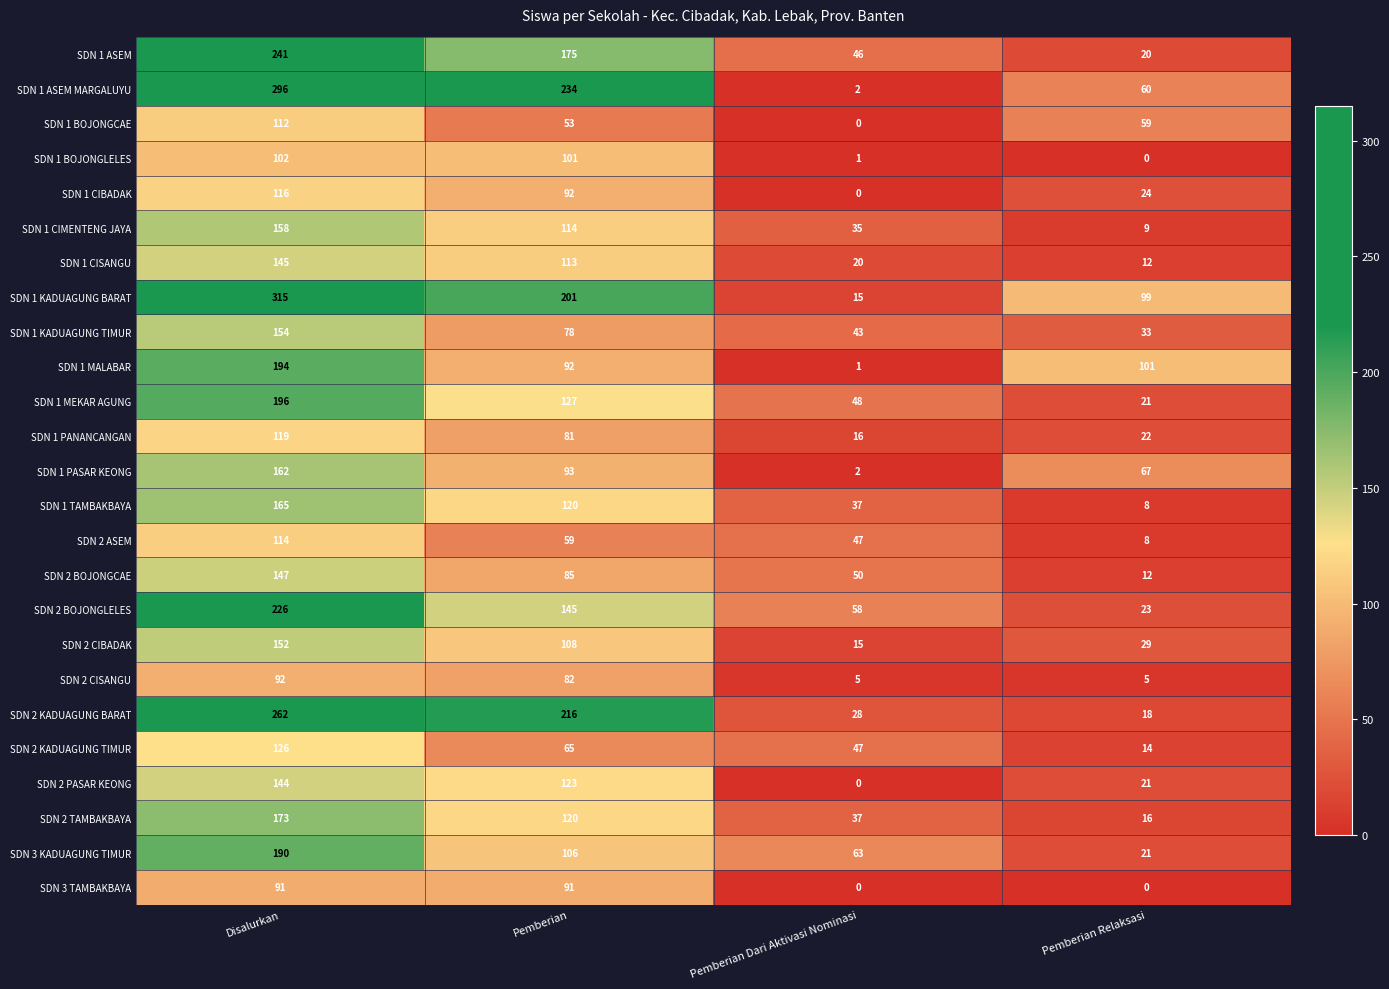

What is the sum of all SDN 1 ASEM MARGALUYU values?

592